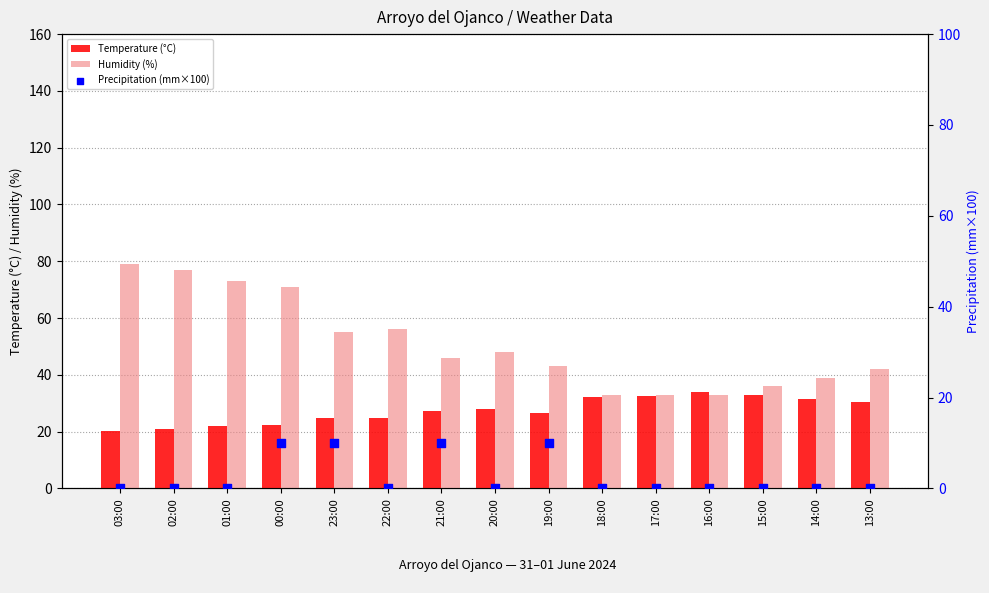

What is the total value across all series at 02:00?

97.9